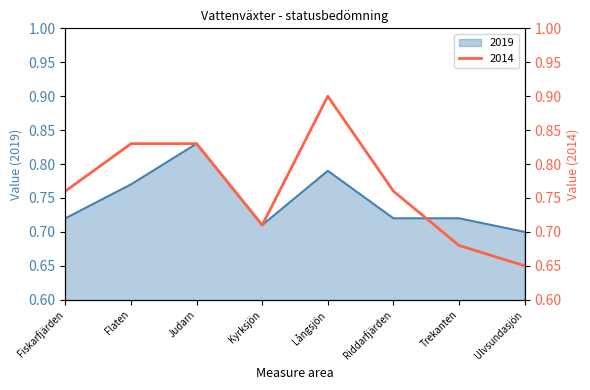

The 2014 series shows 1.2 at Riddarfjärden. True or false?

False